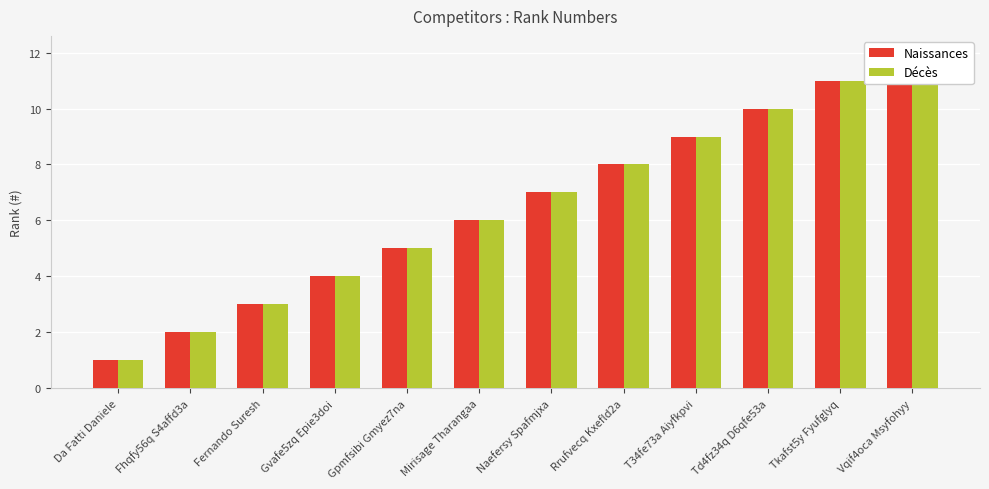

At which category does the chart reach its minimum across all series?

Da Fatti Daniele